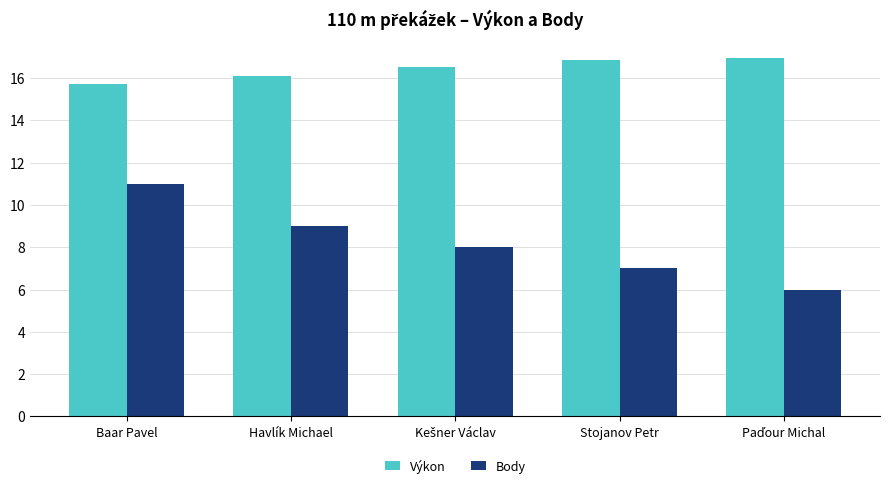

Rank the series by their maximum value, from lowest to highest.

Body, Výkon